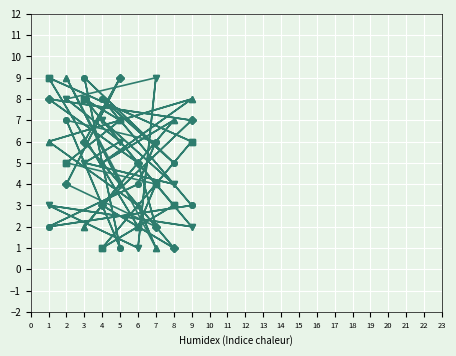

What is the minimum value for col_3?

1